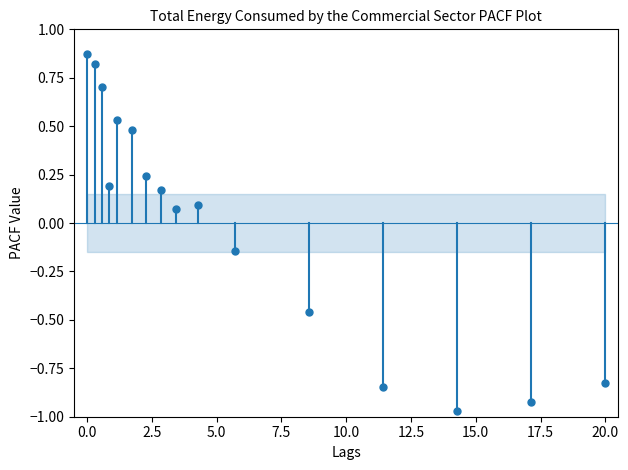

What is the range of X values (max minus min)?

20.0